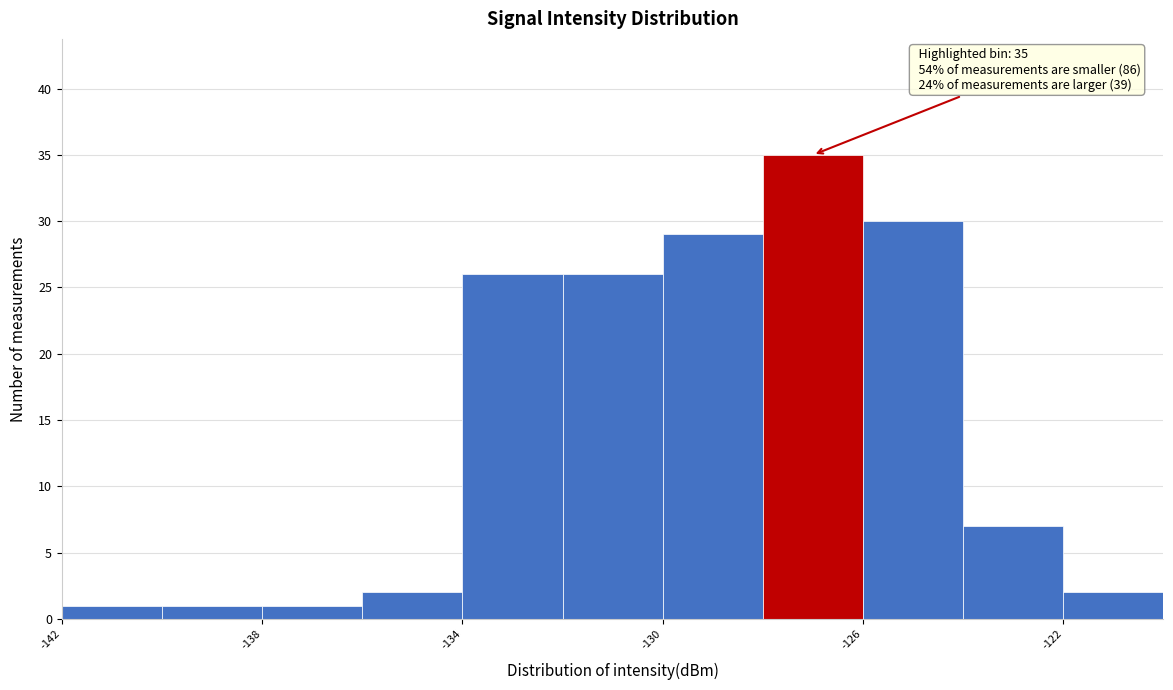

Over which range of the x-axis is the bar tallest?

-128 to -126